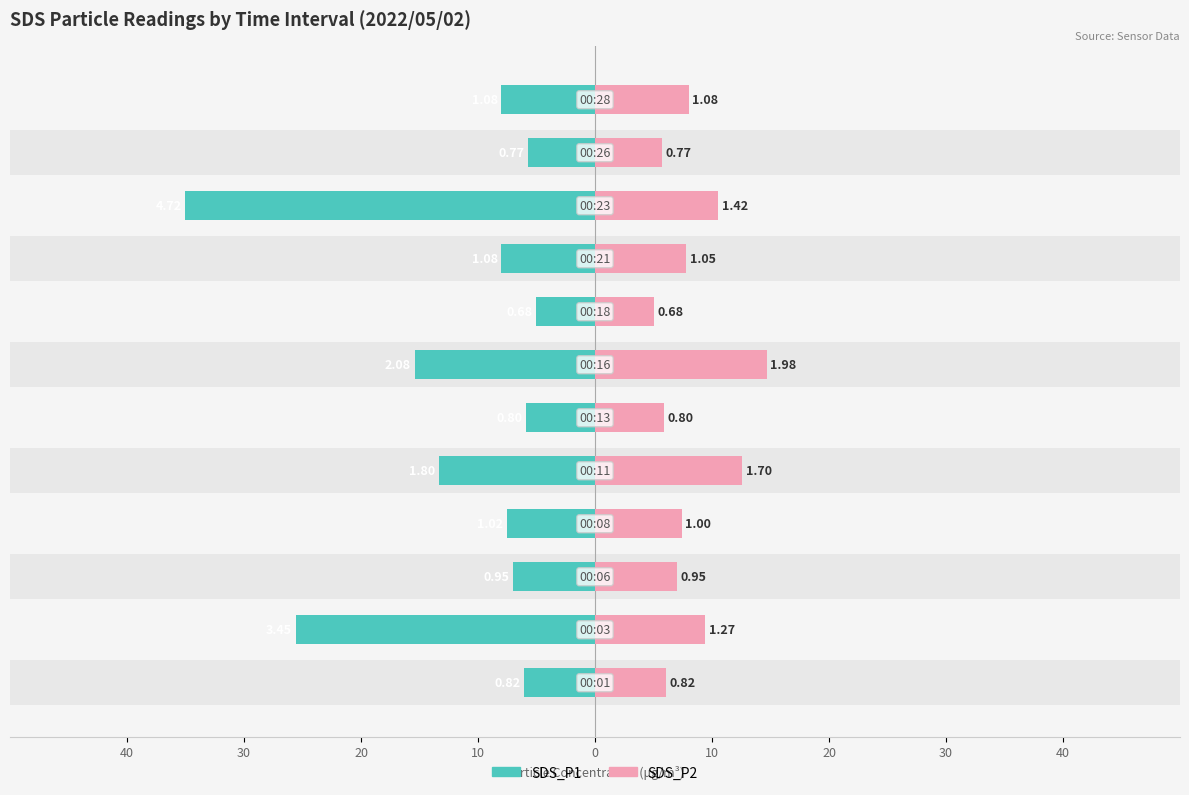

Count the number of categories in the chart.

12